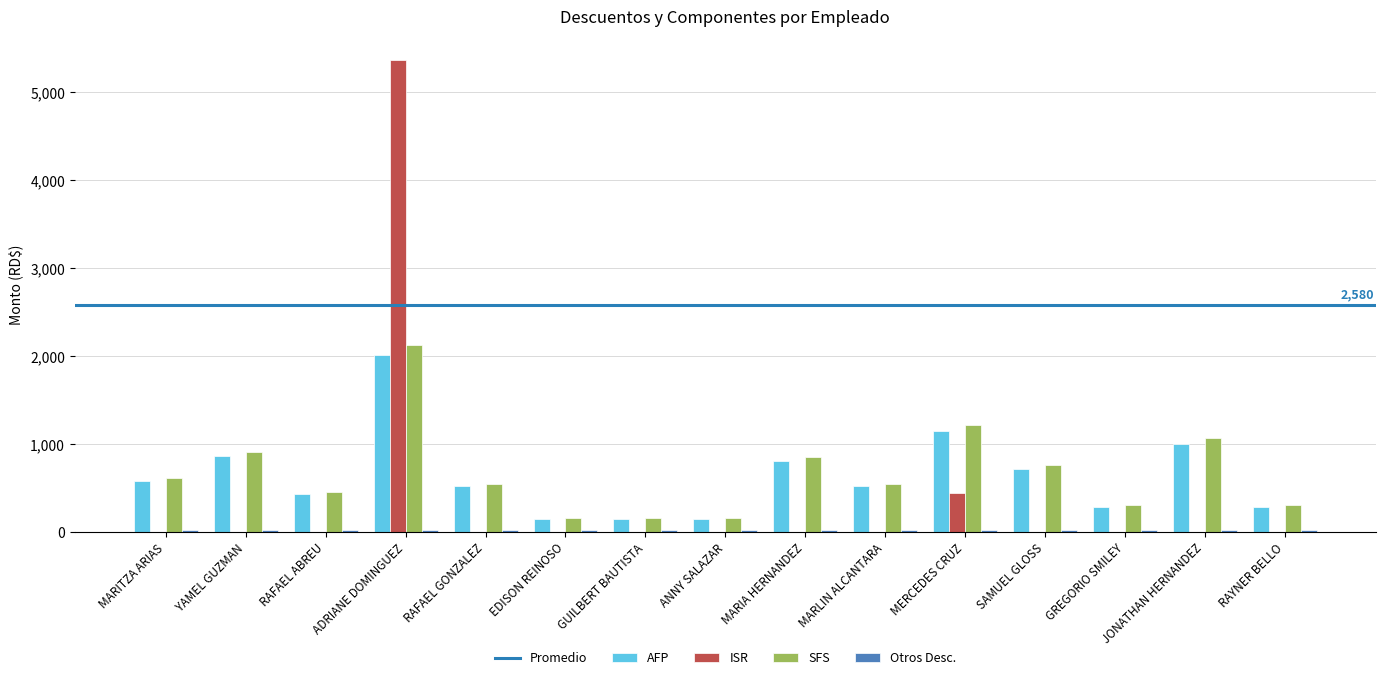

What is the total value across all series at RAFAEL GONZALEZ?

1088.8